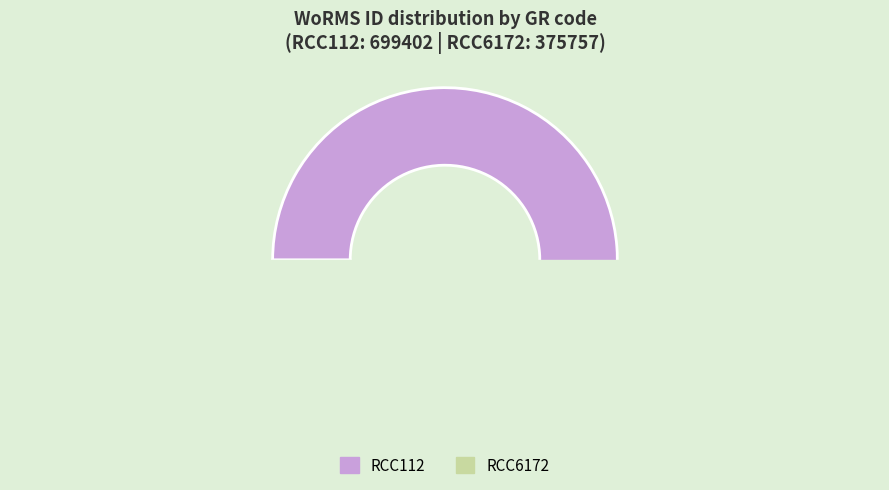

What percentage is the RCC112 slice, to the nearest percent?

65%